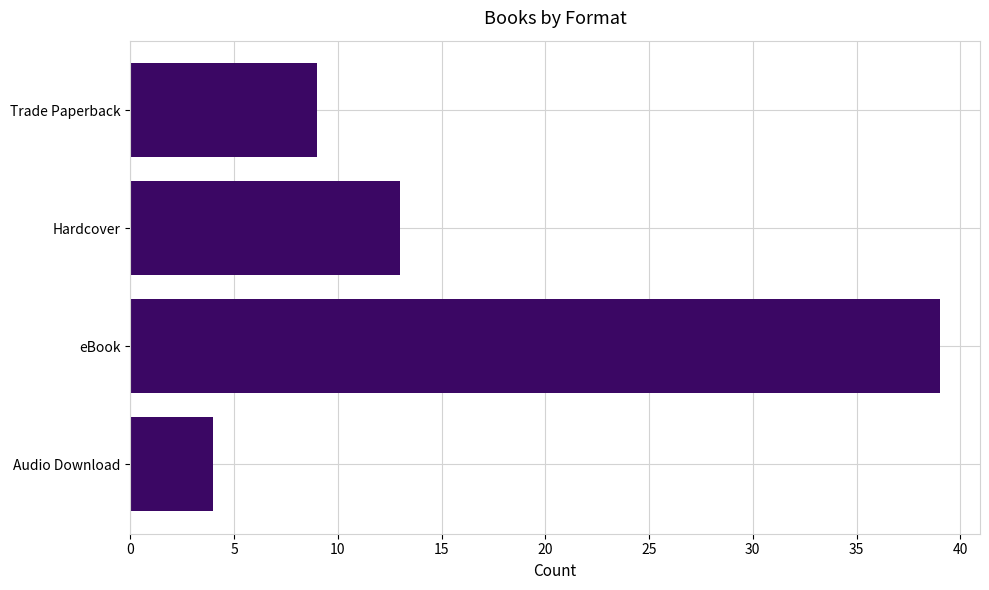

Reading top to bottom, transcribe all the data shown in this chart.

Trade Paperback=9	Hardcover=13	eBook=39	Audio Download=4